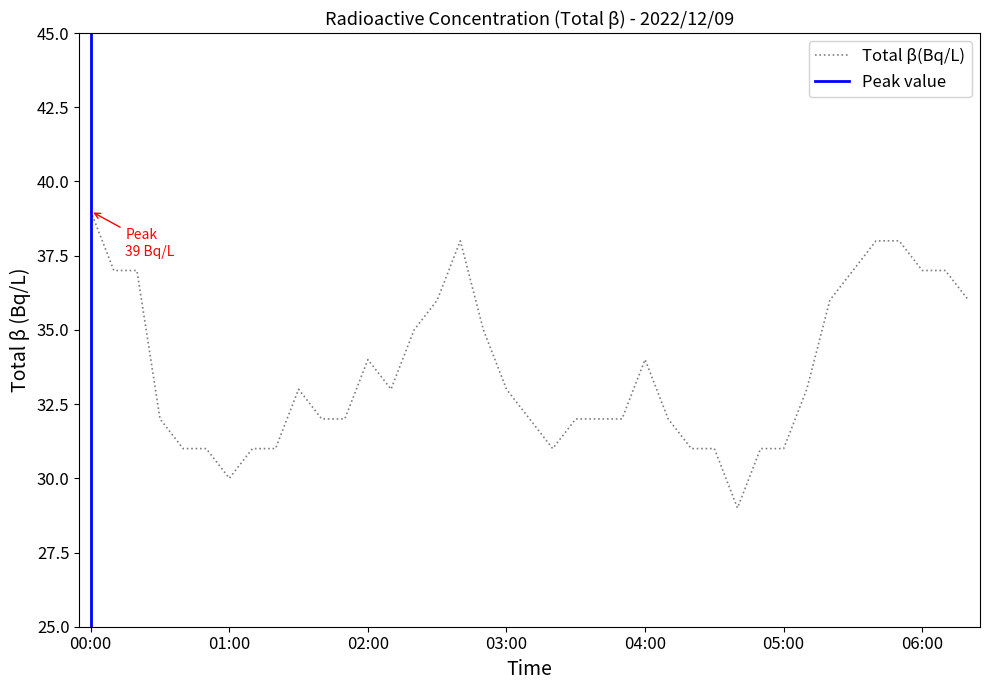

How many interior local valleys (lower than both neighbors) does the data have?

4